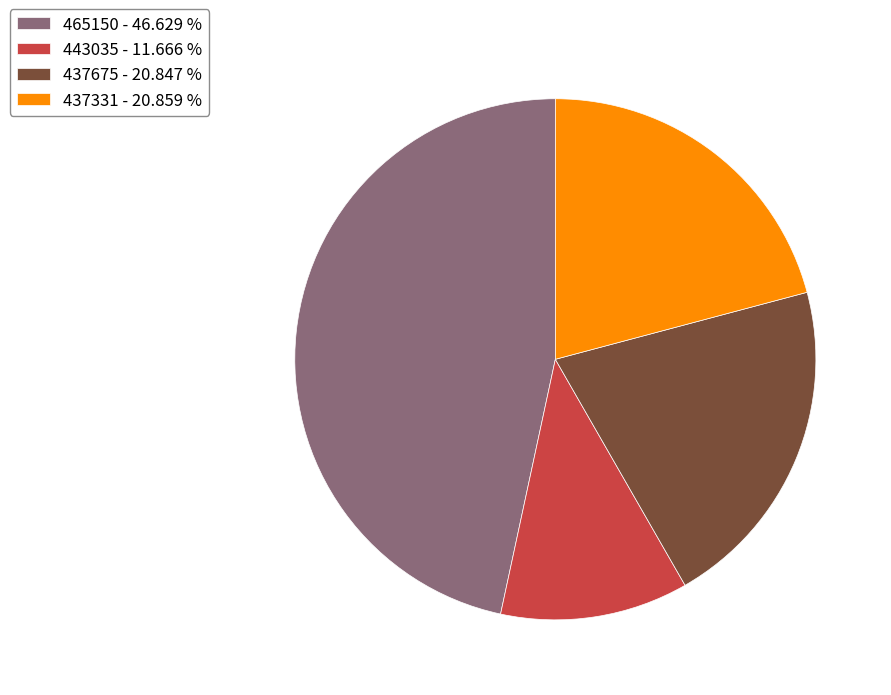

What is the smallest slice in the pie chart?

443035